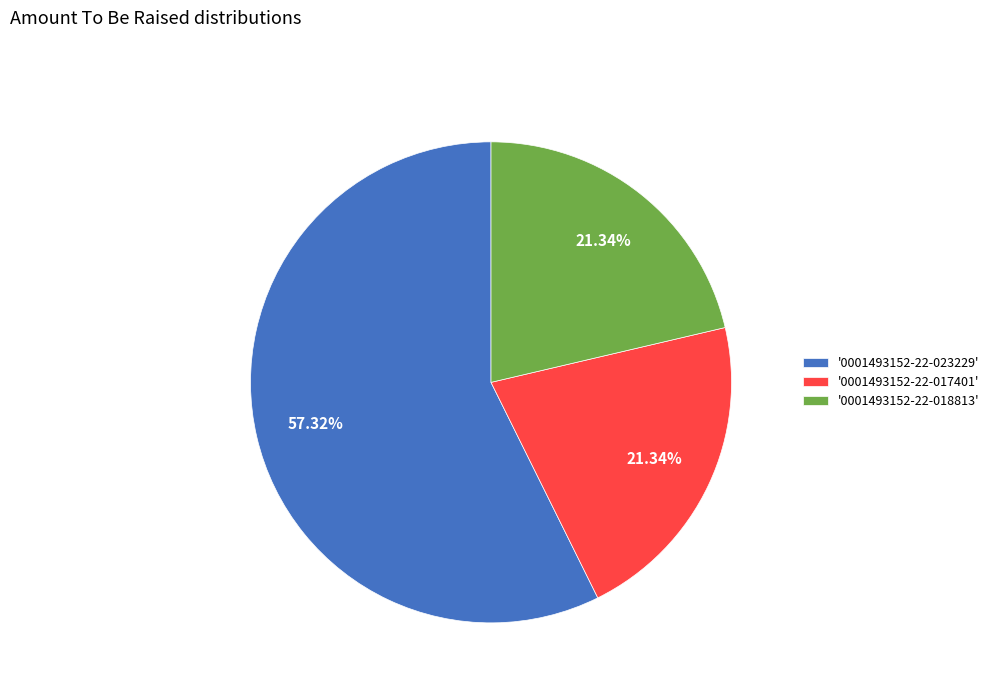

Which has a higher value, '0001493152-22-017401' or '0001493152-22-023229'?

'0001493152-22-023229'